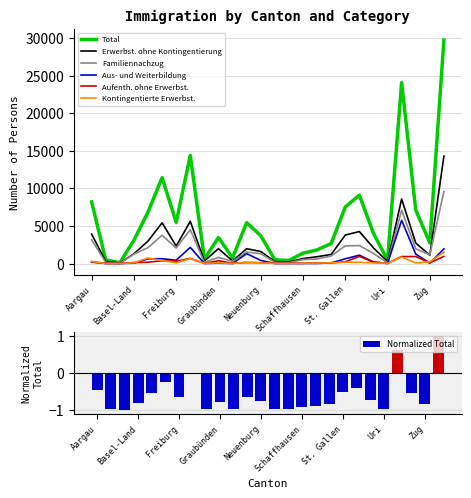

Reading left to right, transcribe all the data shown in this chart.

Total: 8195	481	97	3093	6846	11424	5470	14379	583	3459	749	5438	3700	498	406	1377	1811	2656	7522	9096	4017	439	24078	7120	2742	29723
Erwerbst. ohne Kontingentierung: 3910	274	49	1295	2982	5414	2326	5603	324	1978	332	1969	1599	254	209	659	904	1201	3787	4253	2079	256	8581	2728	1107	14298
Familiennachzug: 3160	151	25	1249	2111	3759	2059	4487	161	814	290	1529	1304	162	111	530	600	1000	2339	2388	1335	94	7091	1955	1164	9563
Aus- und Weiterbildung: 185	3	0	51	624	637	439	2146	4	42	4	1311	416	3	6	11	11	78	629	1108	203	1	5748	1250	50	1947
Aufenth. ohne Erwerbst.: 228	15	6	125	166	373	301	677	19	372	30	131	107	27	31	25	100	86	222	949	191	20	927	921	94	944
Kontingentierte Erwerbst.: 279	7	1	94	732	402	91	645	35	78	11	163	77	19	10	50	56	97	167	164	75	28	855	74	234	1511